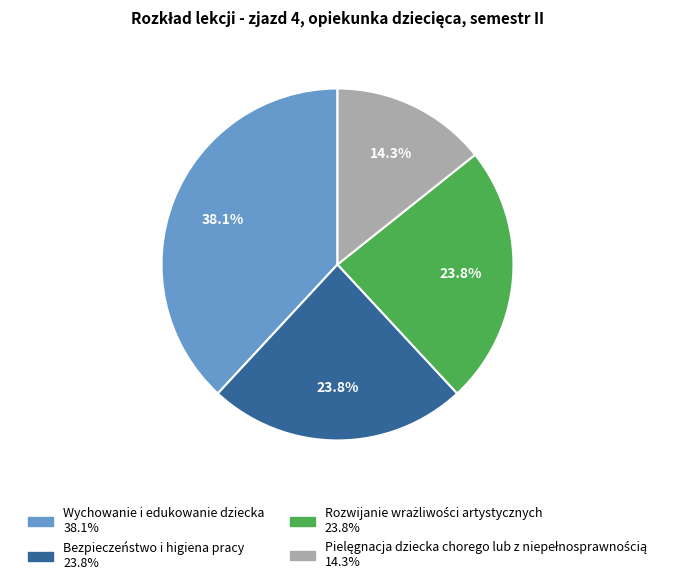

Does Wychowanie i edukowanie dziecka account for over 50% of the chart?

No